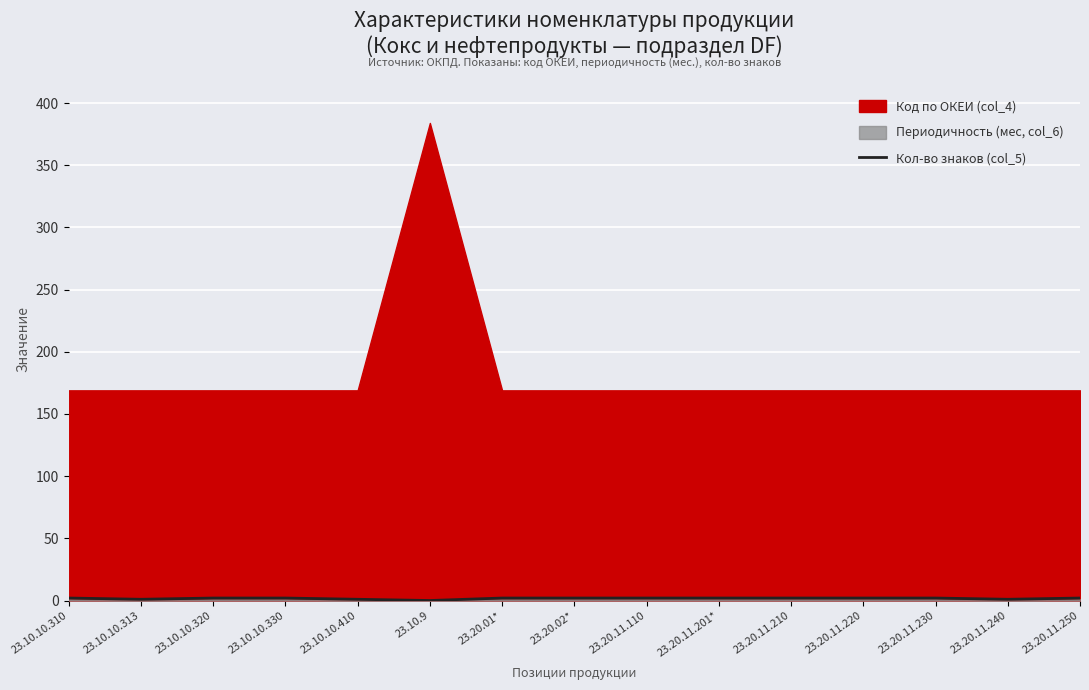

True or false: the data shows 2 at 23.20.11.110.

True